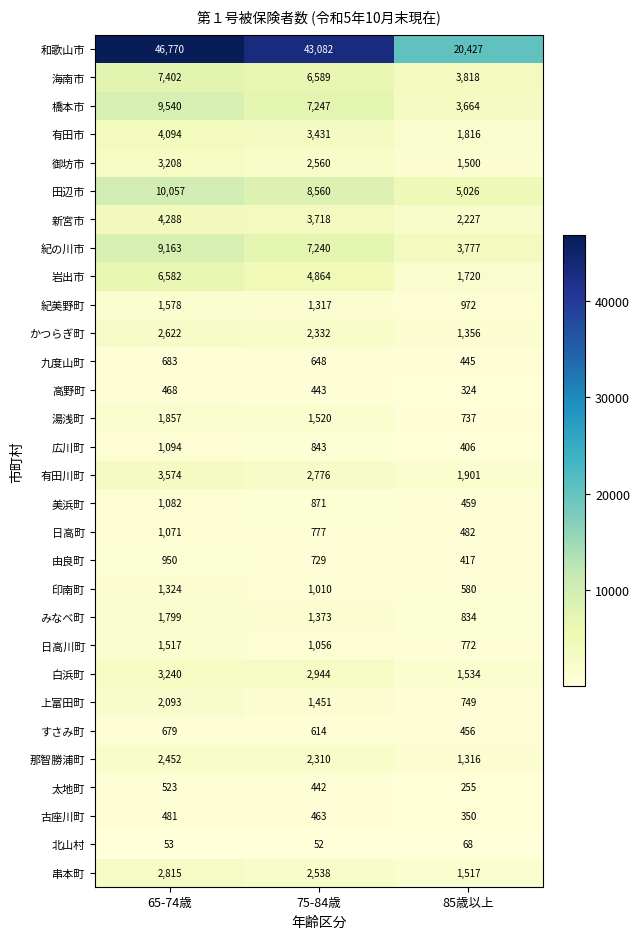

What is the difference between the 印南町 values at 85歳以上 and 65-74歳?

744